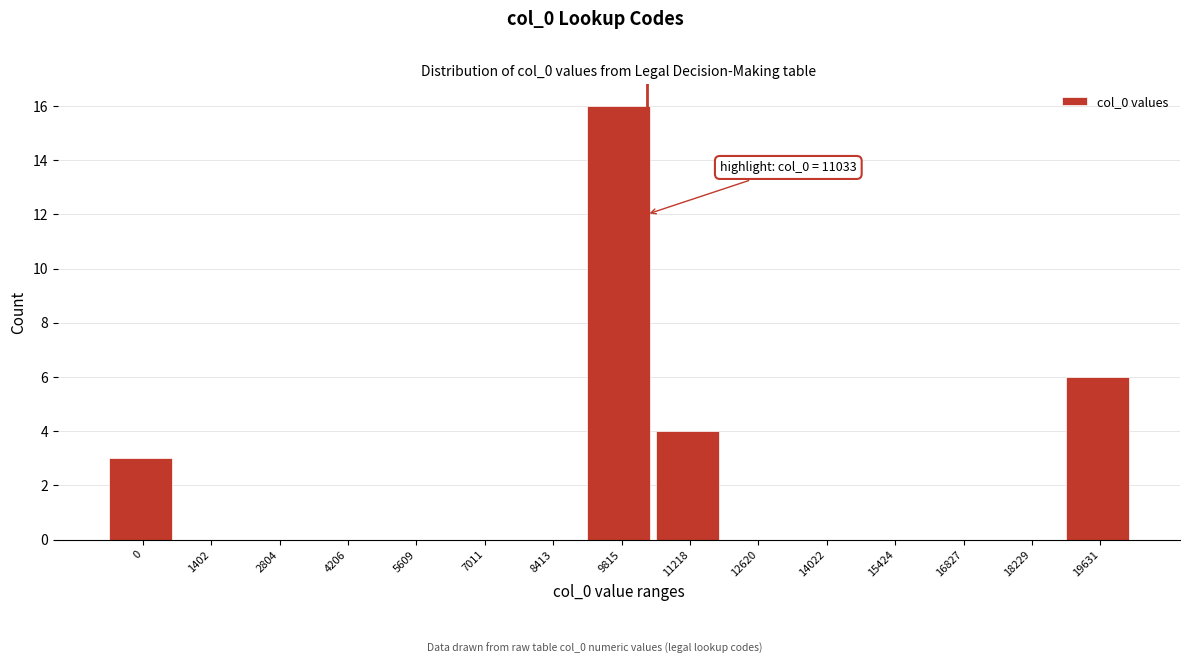

Reading left to right, transcribe all the data shown in this chart.

0=3	1402=0	2804=0	4206=0	5609=0	7011=0	8413=0	9815=16	11218=4	12620=0	14022=0	15424=0	16827=0	18229=0	19631=6